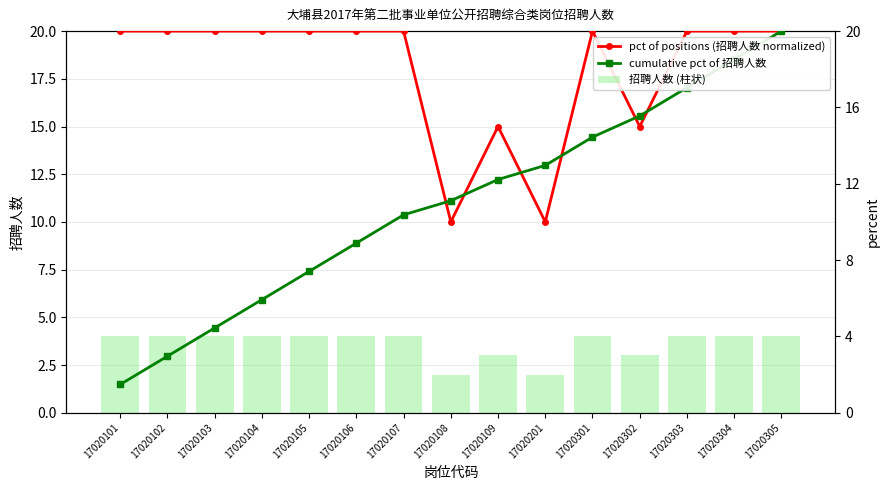

What is the sum of all cumulative pct of 招聘人数 values?

8.2